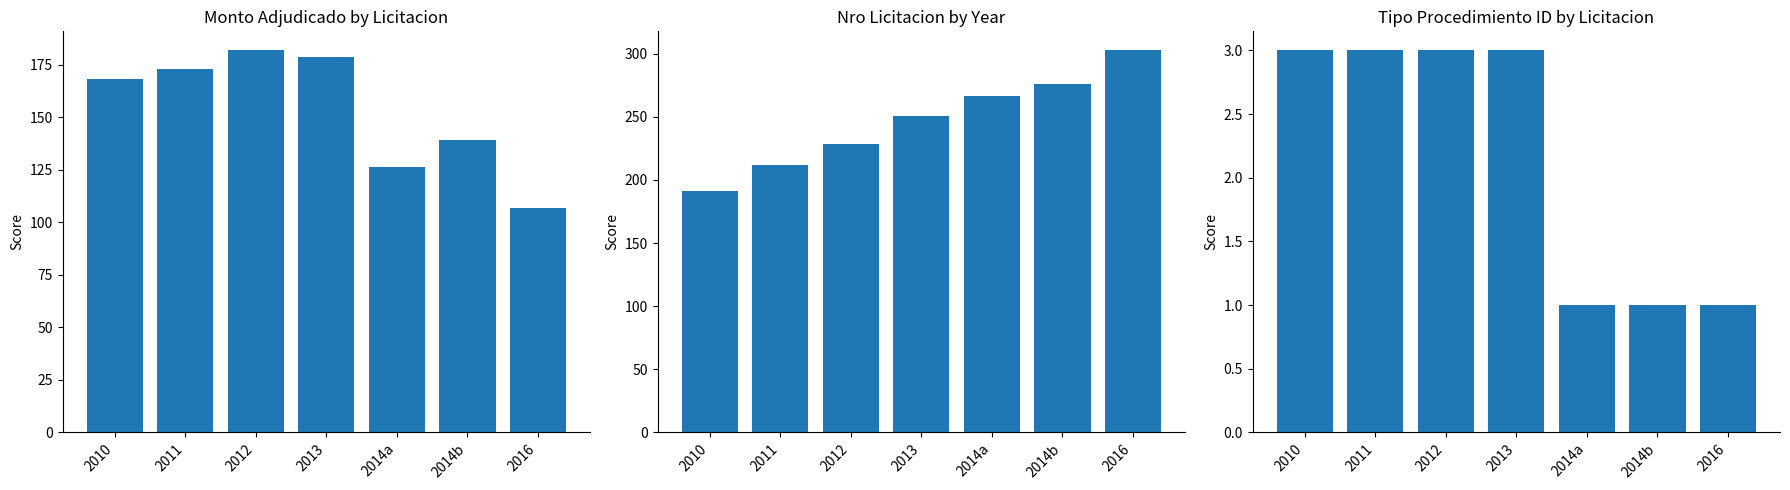

Which category has the highest value in the nro_licitacion series?

2016